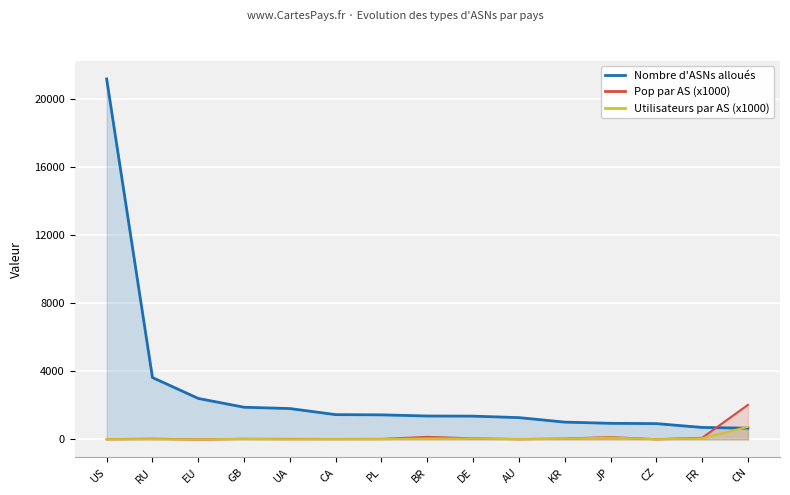

The Nombre d'ASNs alloués series shows 21184.0 at US. True or false?

True